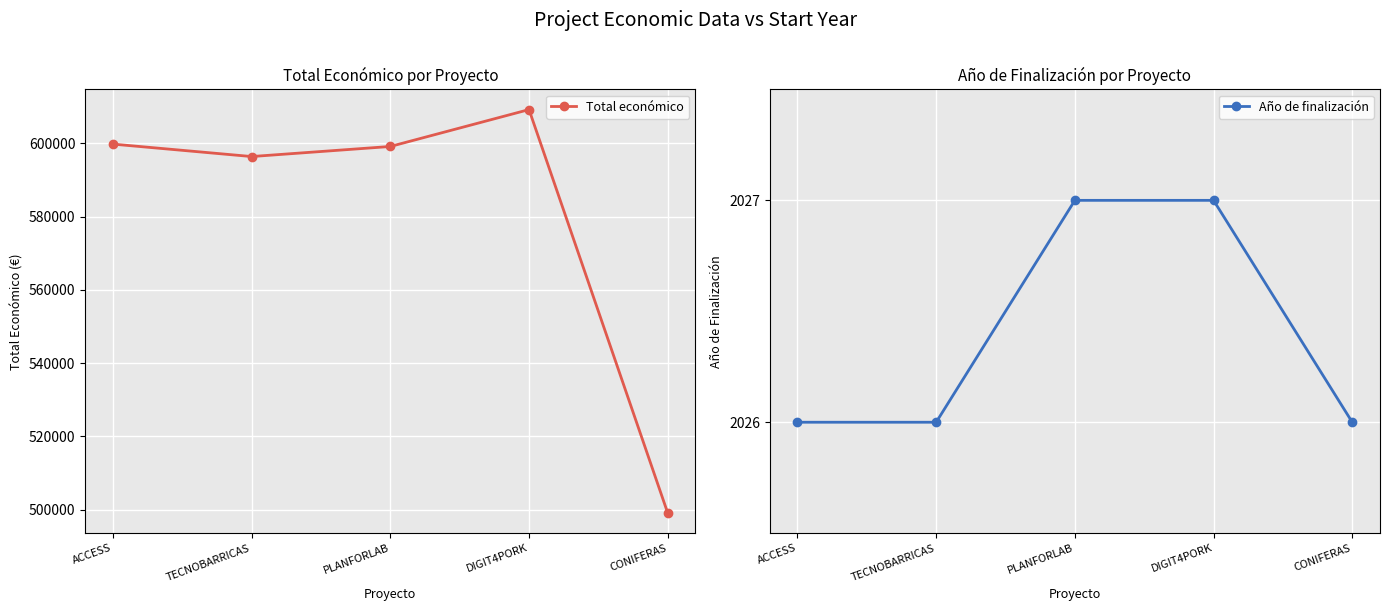

What is the value of the Año de finalización point at the 2nd from the left?

2026